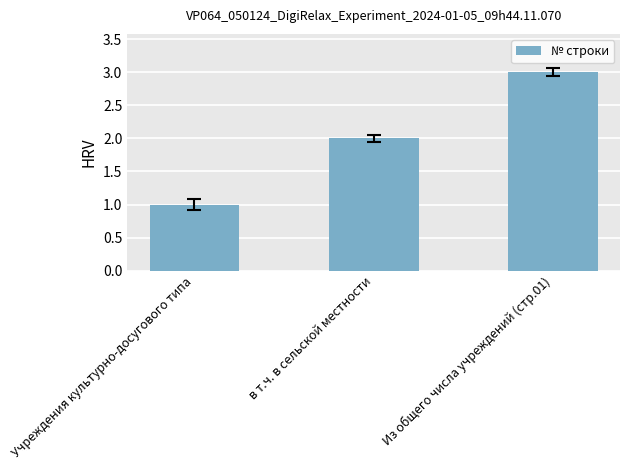

Reading left to right, list all the values displayed in this chart.

1	2	3